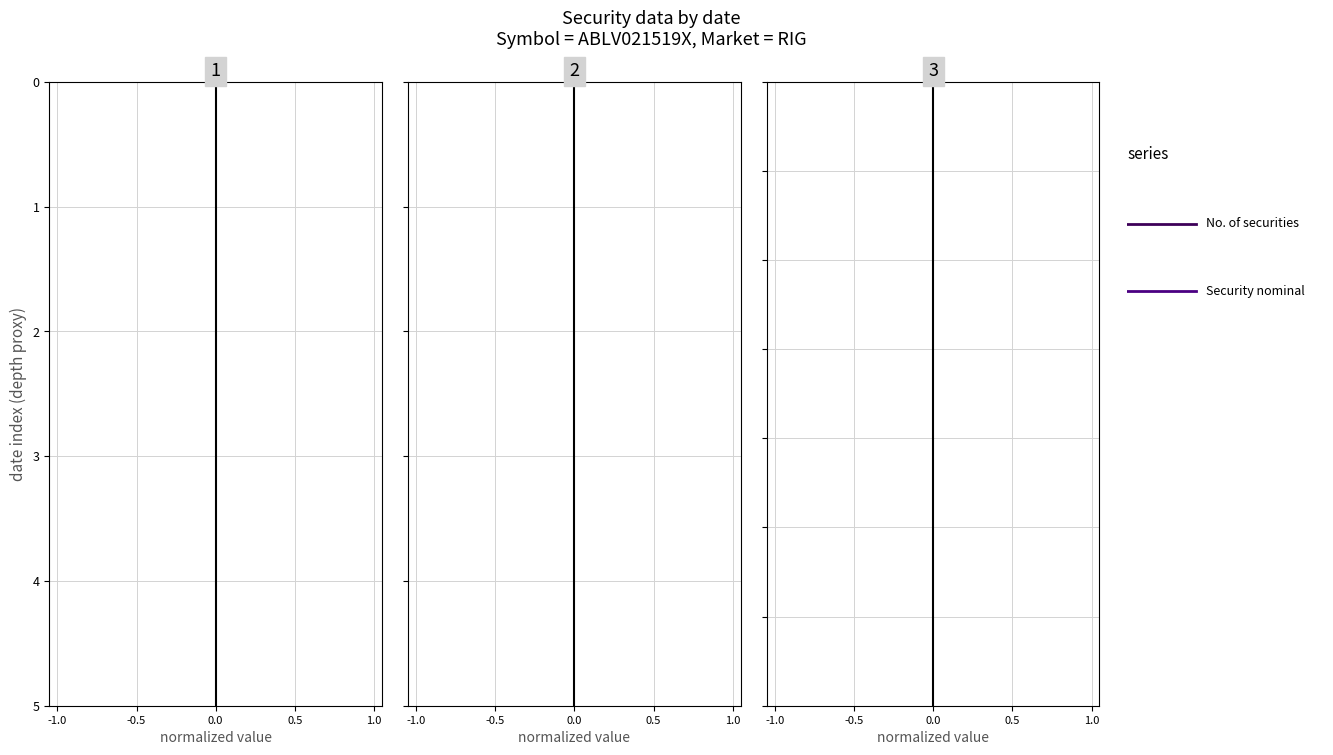

The No. of securities series shows -2 at 0.0. True or false?

False